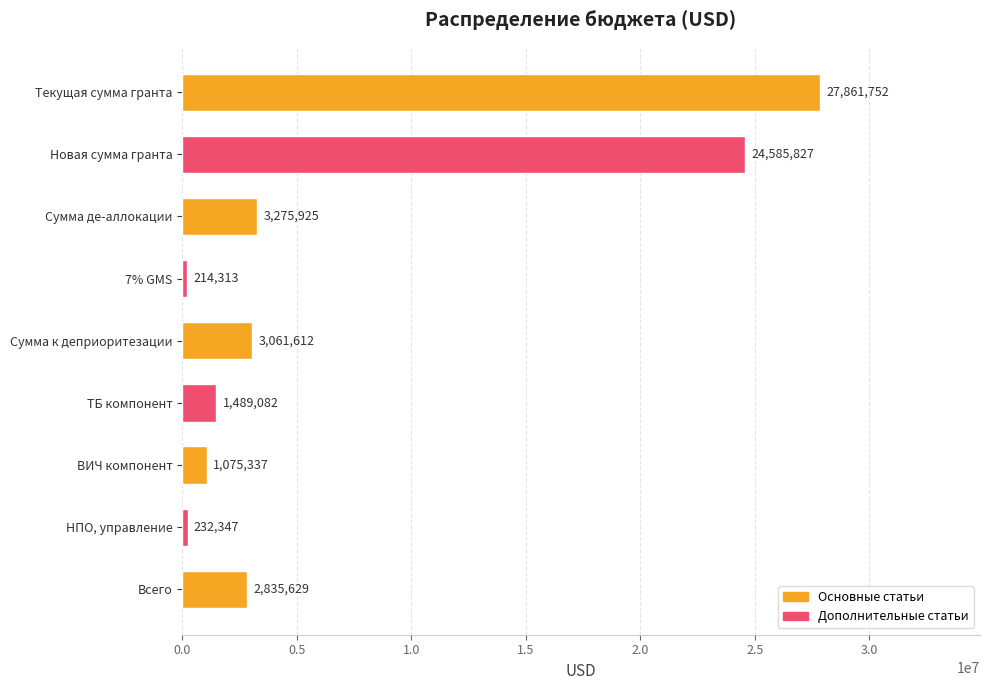

List the labels in order of value, smallest first.

7% GMS, НПО, управление, ВИЧ компонент, ТБ компонент, Всего, Сумма к деприоритезации, Сумма де-аллокации, Новая сумма гранта, Текущая сумма гранта